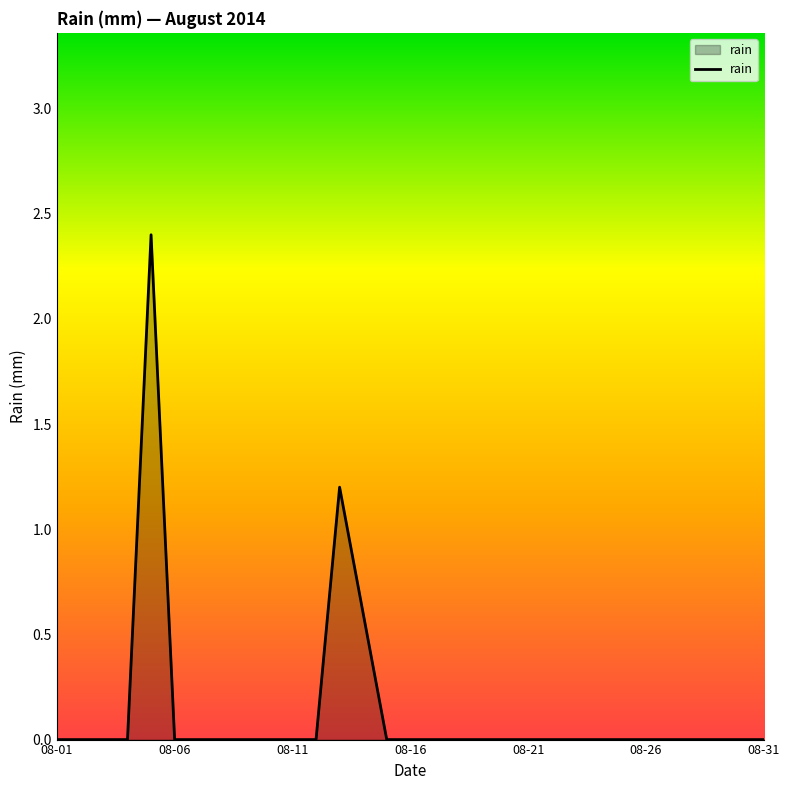

What is the difference between the maximum and minimum values?

2.4